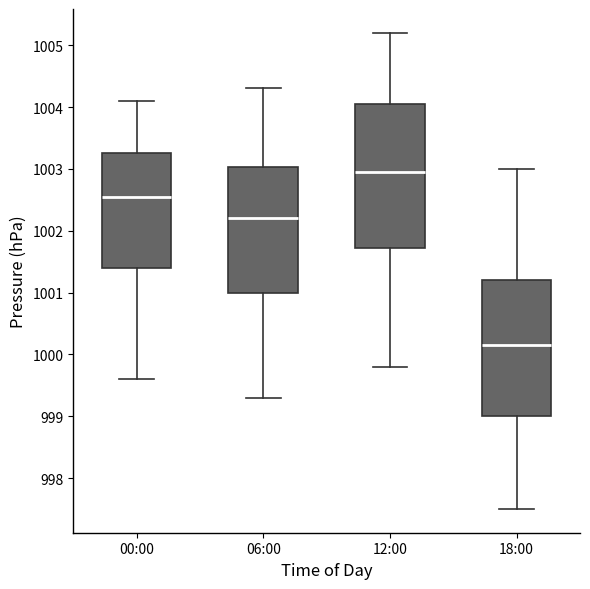

Comparing the boxes themselves (not the whiskers), which one is the tallest?

12:00